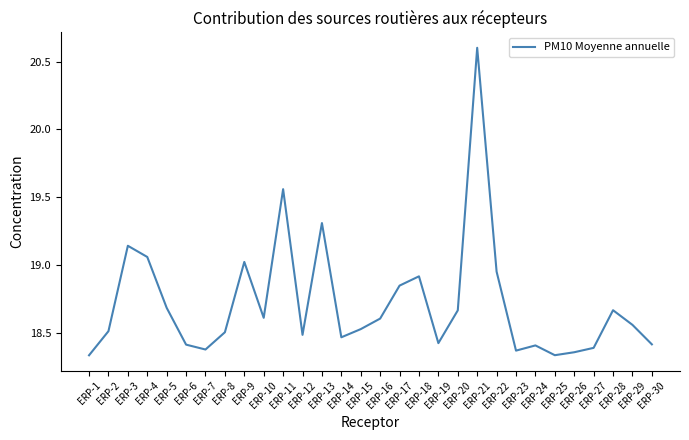

Does the chart have visible grid lines?

No